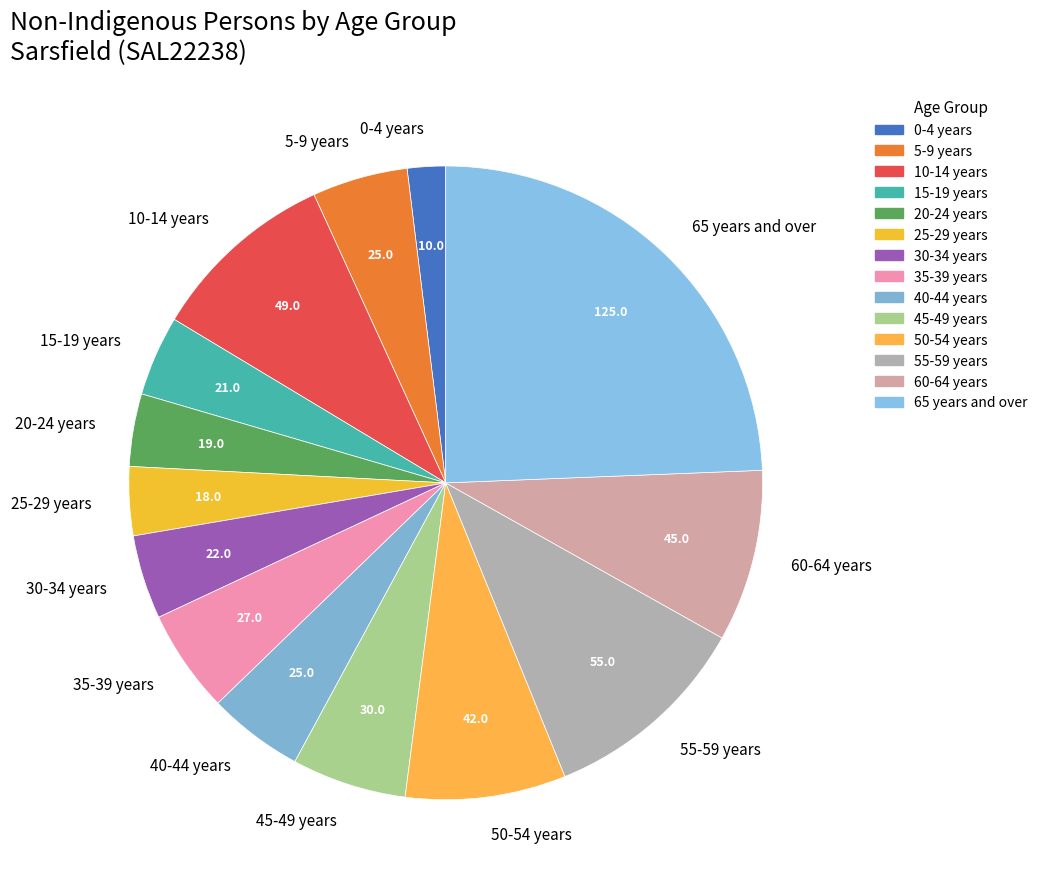

How many segments does this pie chart have?

14